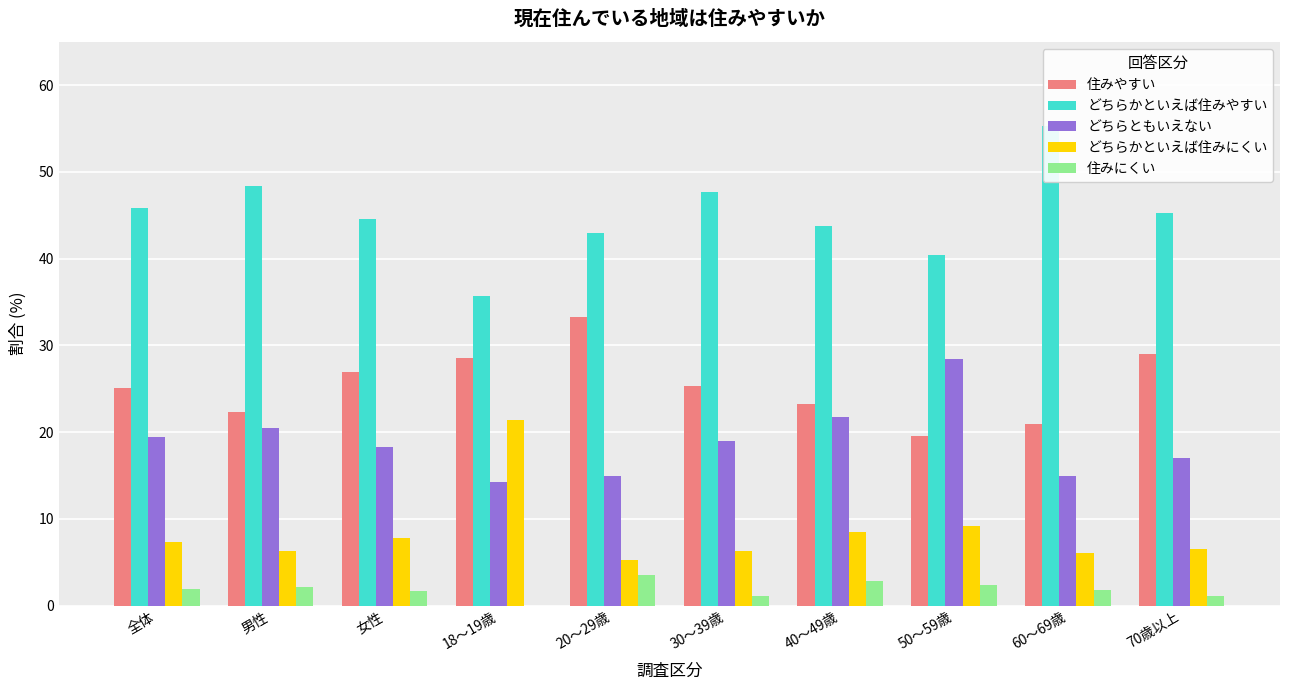

Rank the series by their average value, from highest to lowest.

どちらかといえば住みやすい, 住みやすい, どちらともいえない, どちらかといえば住みにくい, 住みにくい